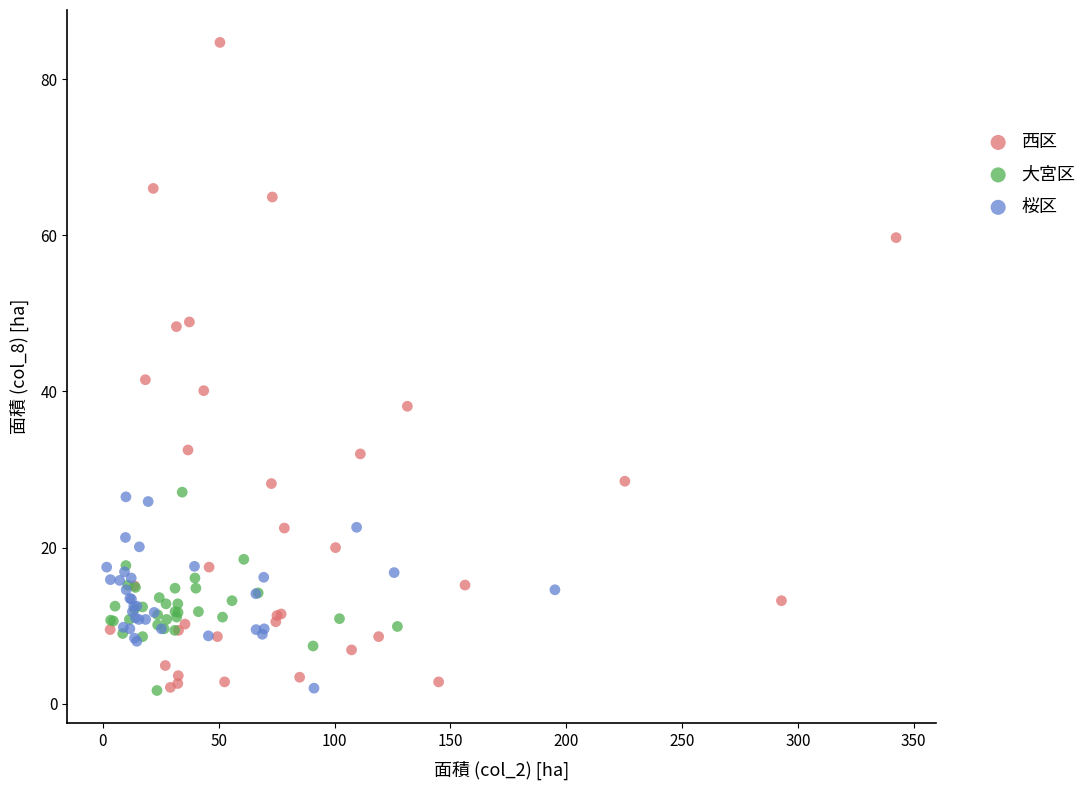

Which series contains the highest Y value?

西区